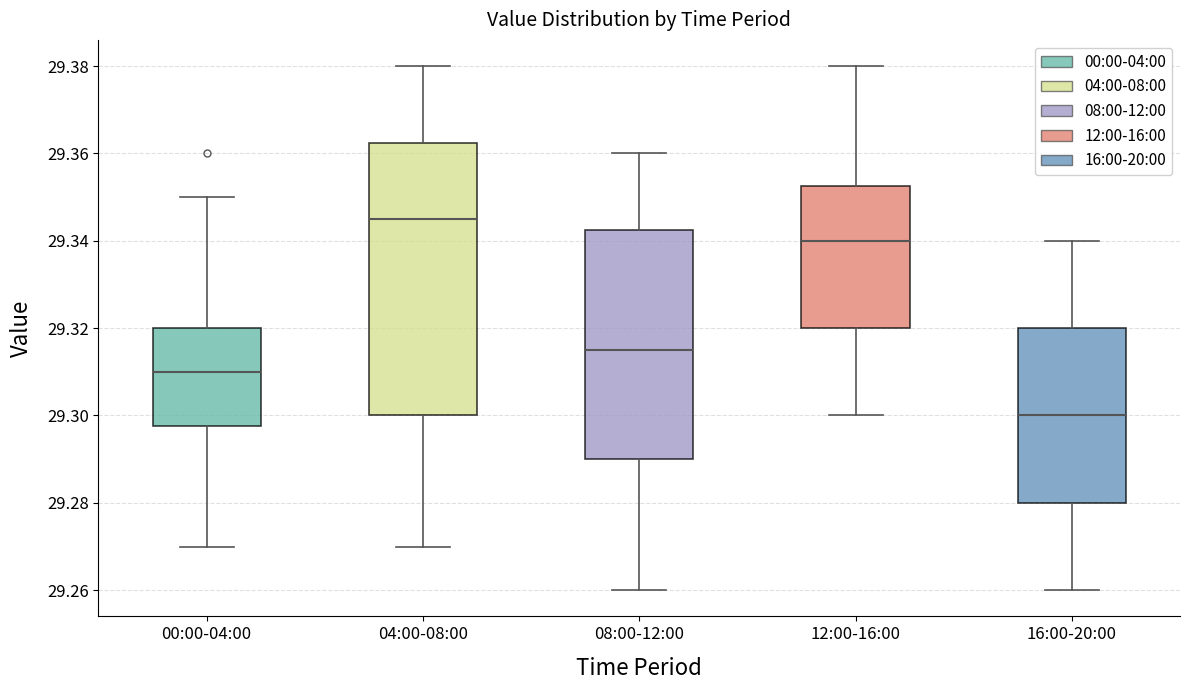

Where does the upper whisker of the box for 08:00-12:00 end on the y-axis? The values are not printed on the chart, so give them approximately, as read against the axis.

29.360